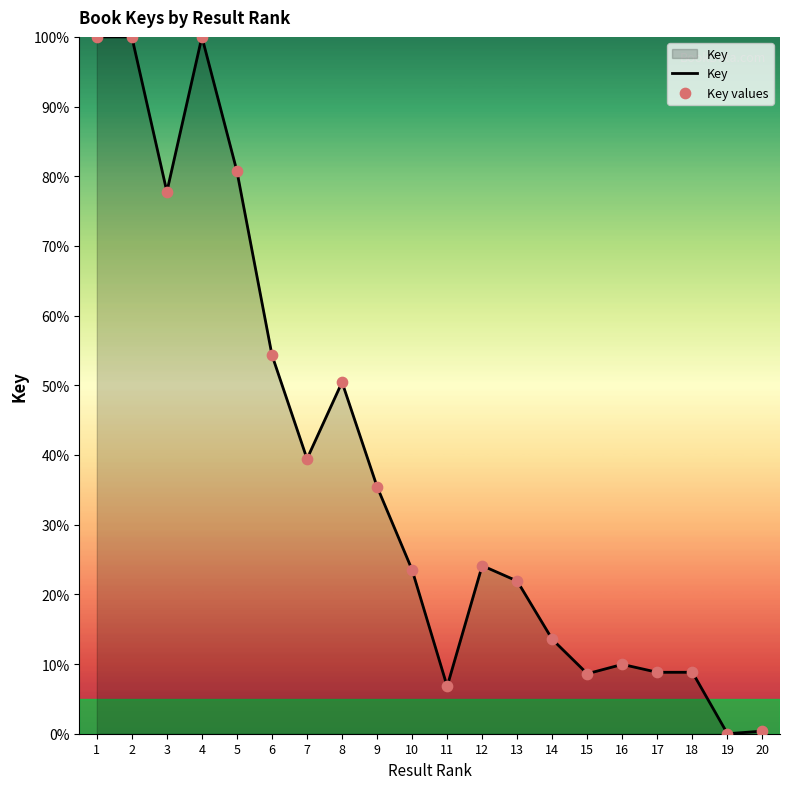

Is it true that the value at 7 is 67.9?

False